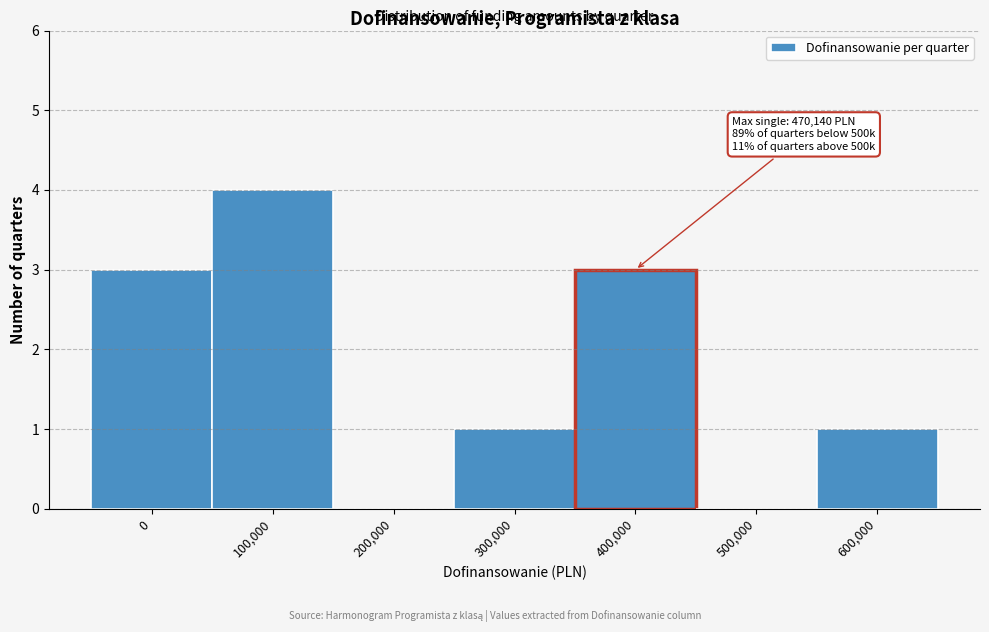

Reading right to left, transcribe all the data shown in this chart.

600,000=1	500,000=0	400,000=3	300,000=1	200,000=0	100,000=4	0=3